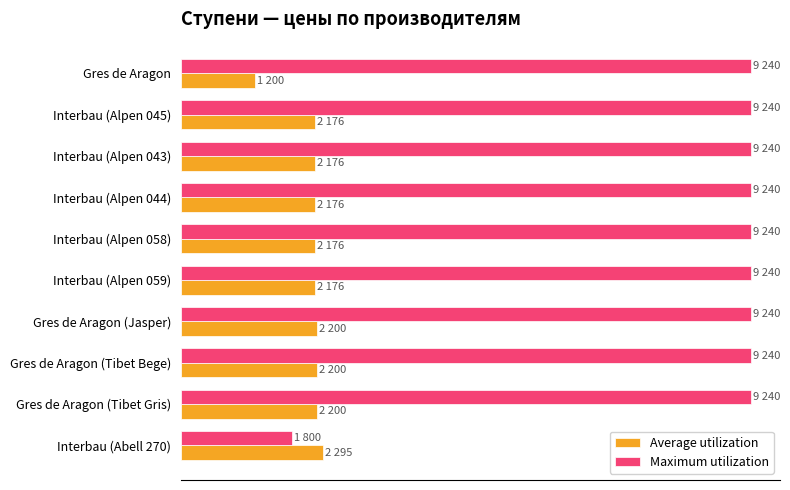

Which series has the largest range (max minus min)?

Maximum utilization